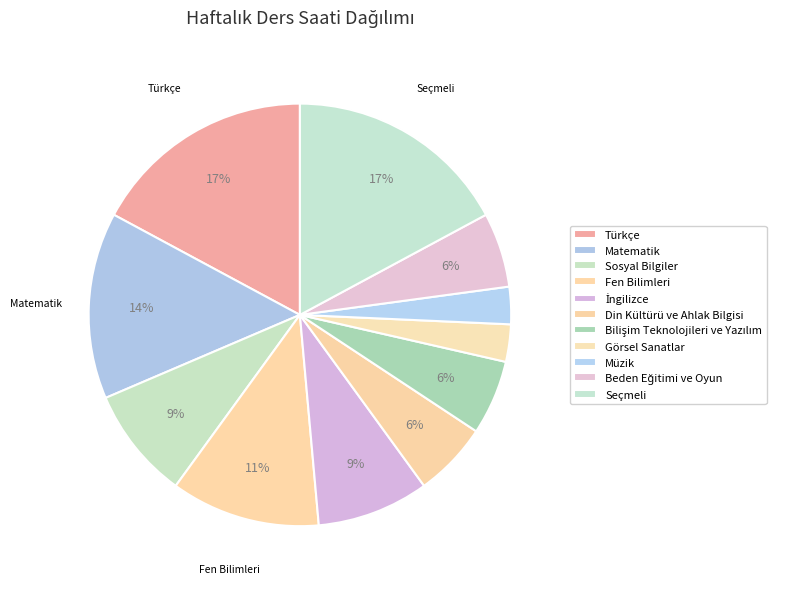

What is the largest slice in the pie chart?

Türkçe